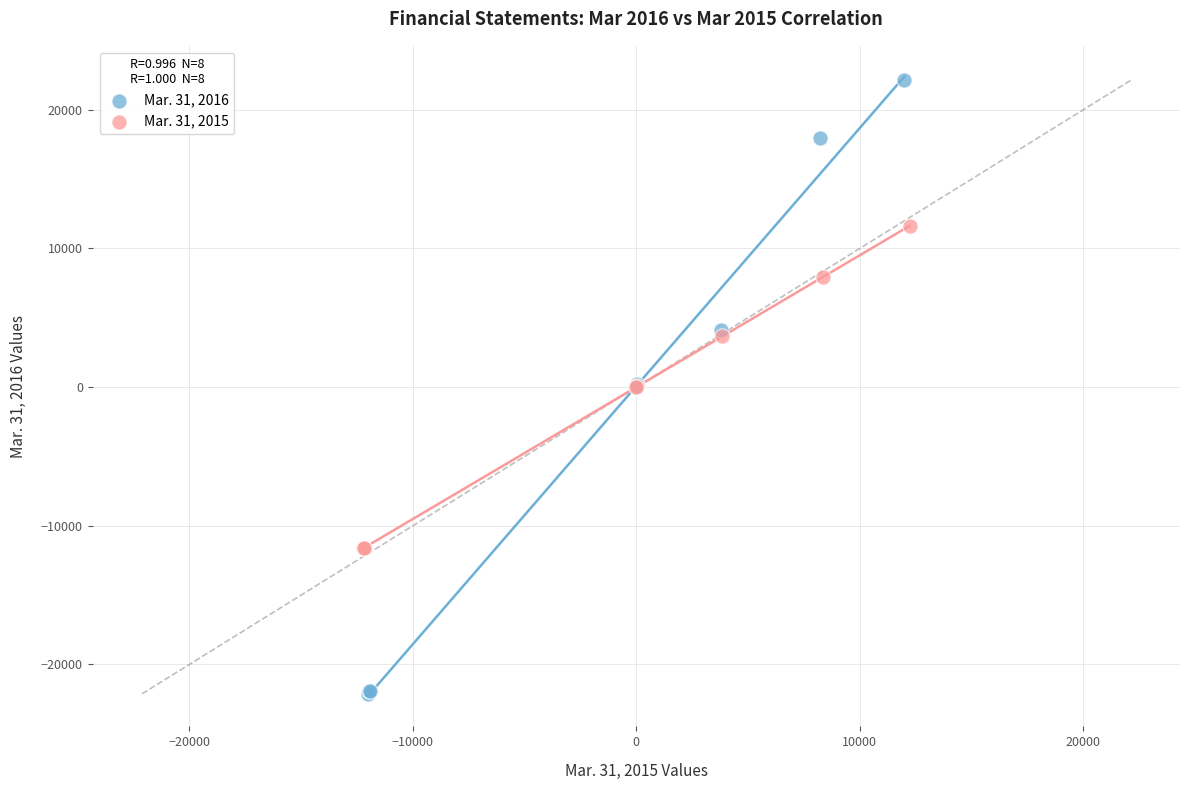

Which series contains the highest Y value?

Mar. 31, 2016